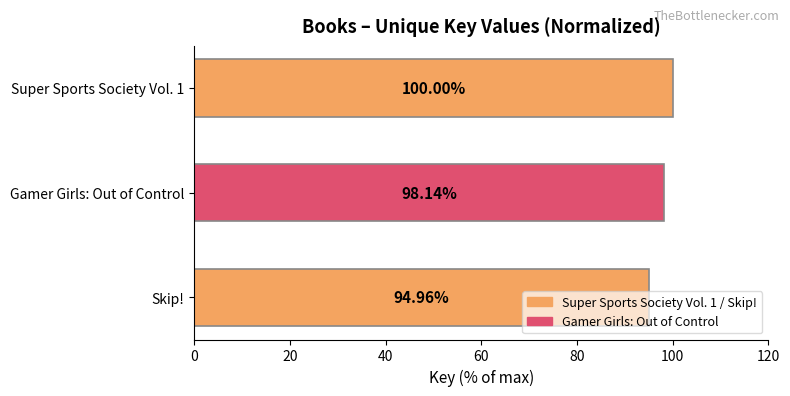

At which label is the value closest to 97?

Gamer Girls: Out of Control